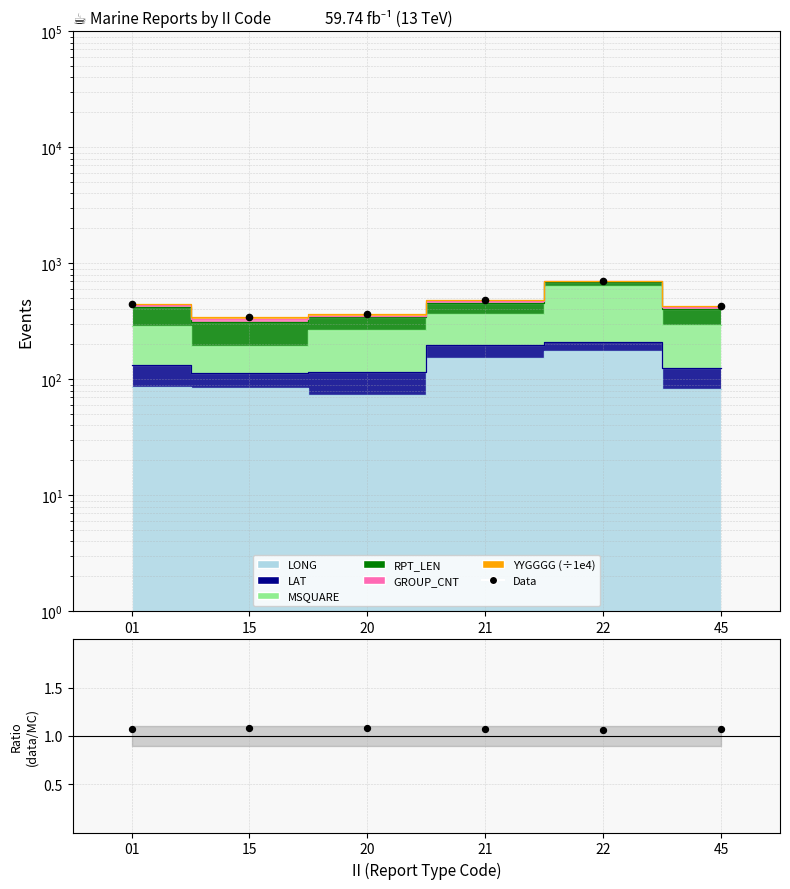

Which series reaches the minimum Y coordinate?

data/MC